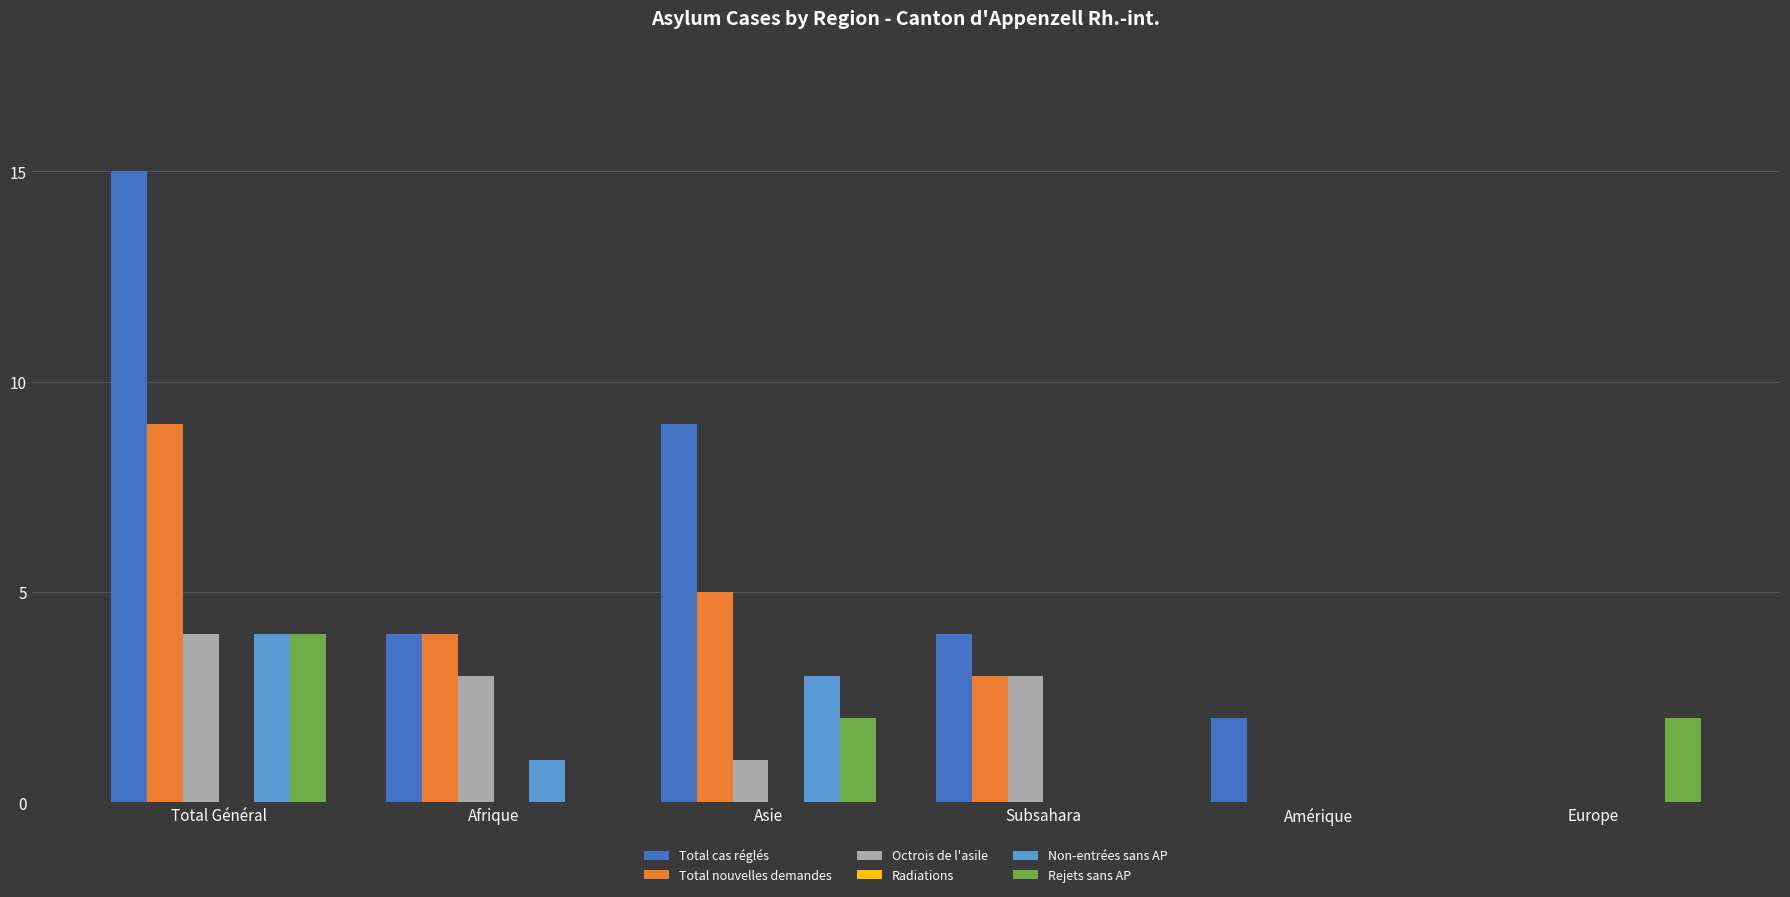

Where does the Rejets sans AP series first go above 2?

Total Général